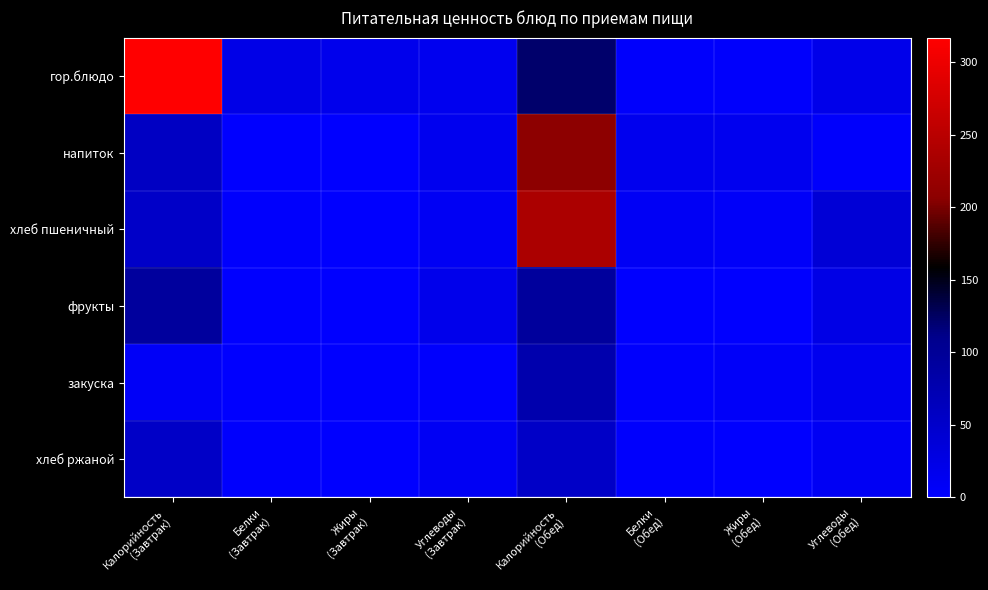

Rank the series by their maximum value, from lowest to highest.

хлеб ржаной, закуска, фрукты, напиток, хлеб пшеничный, гор.блюдо